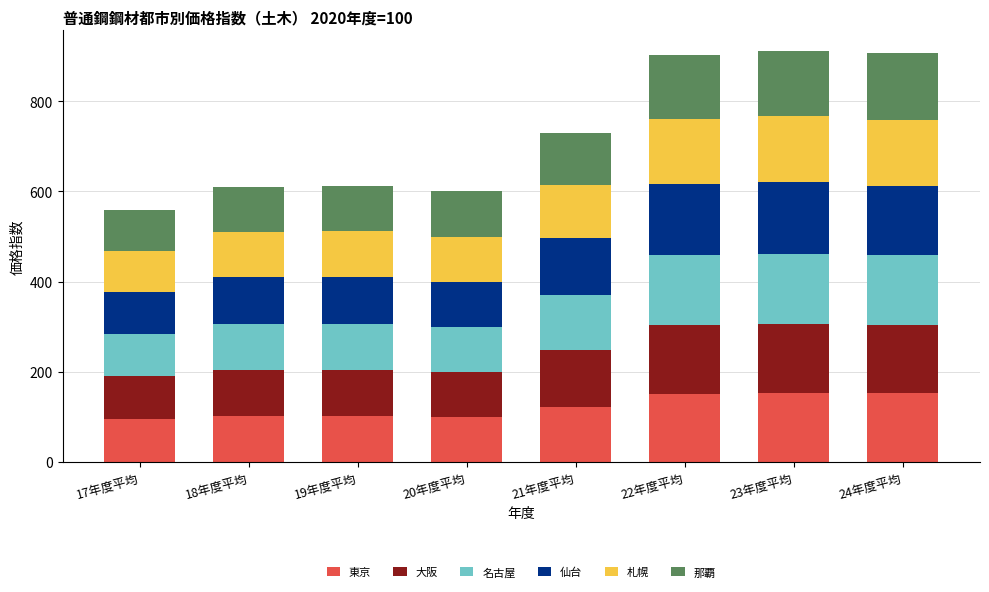

What is the total value across all series at 20年度平均?

600.0